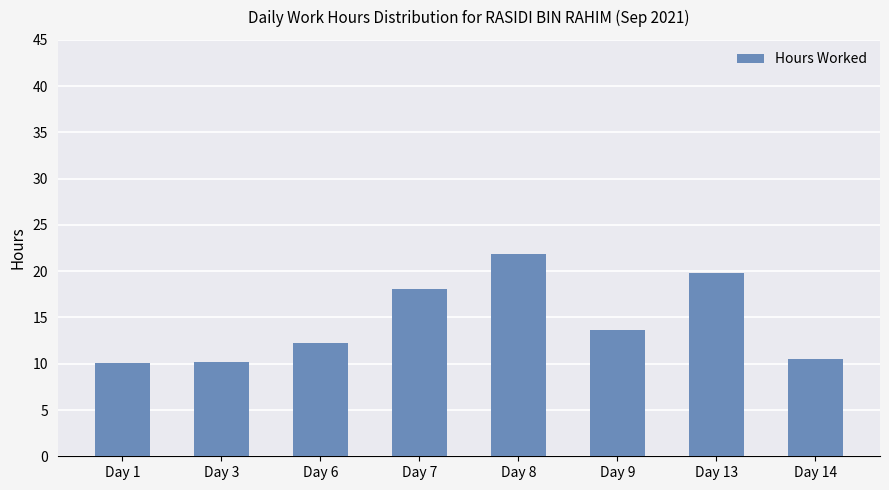

The chart shows a value of 6.9 at Day 7. True or false?

False